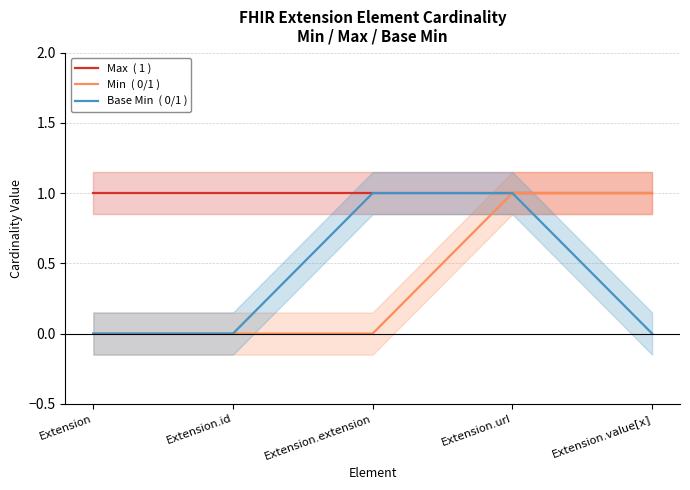

What is the sum of all Min  ( 0/1 ) values?

2